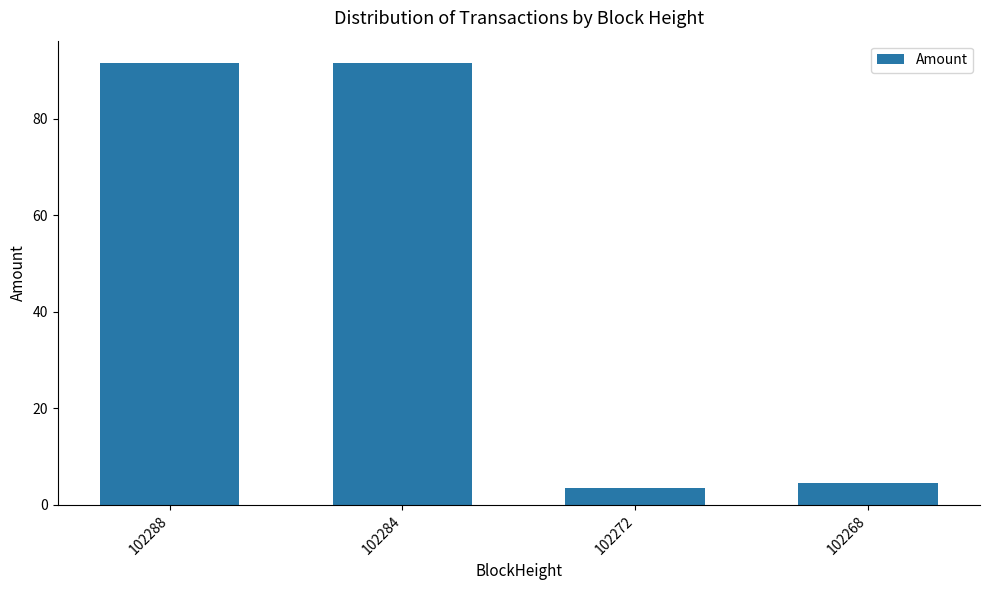

At which label is the value closest to 47?

102268